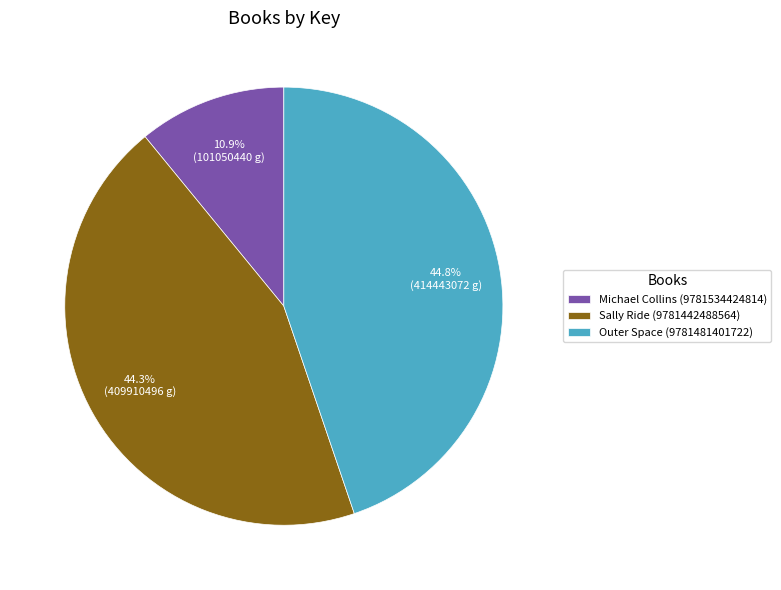

Is there any slice that represents more than half of the pie?

No